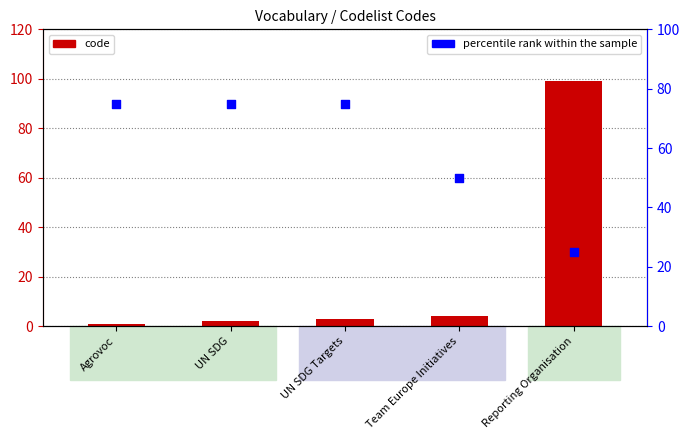

Which series has the largest Y range (max minus min)?

code